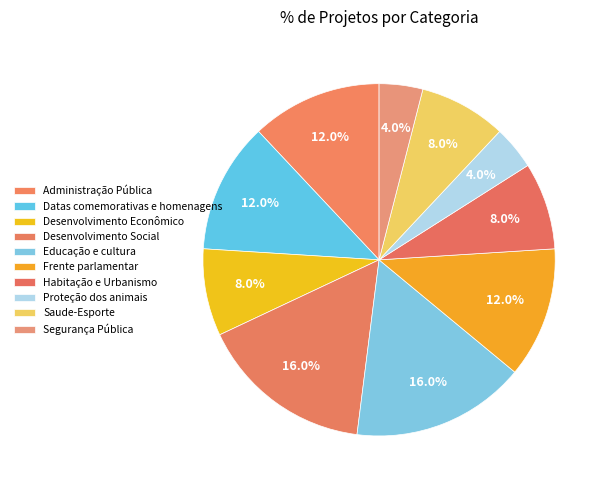

To the nearest percent, what is the average slice percentage?

10%